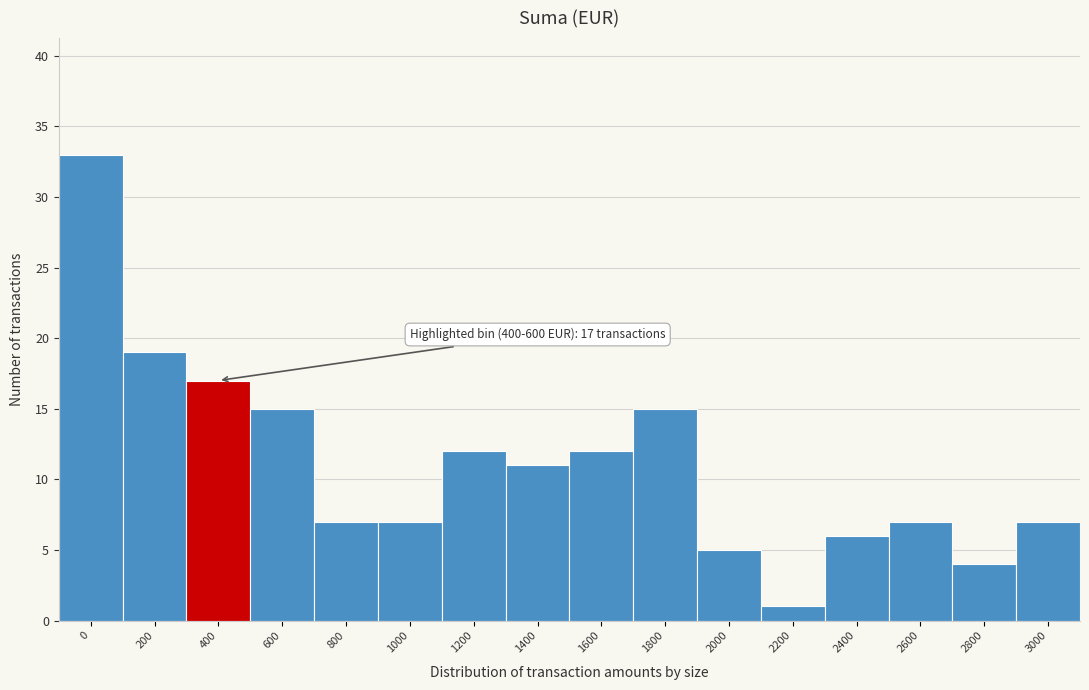

Reading right to left, extract all data points from this chart.

7	4	7	6	1	5	15	12	11	12	7	7	15	17	19	33